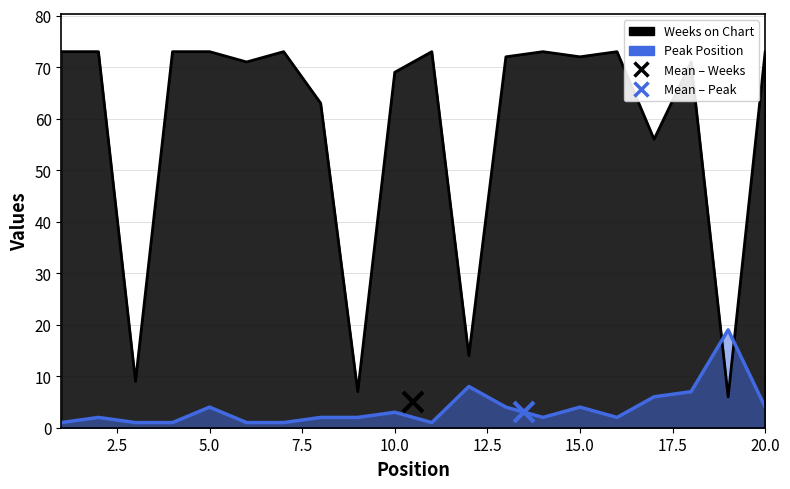

Which has a higher value, 12 or 4?

4